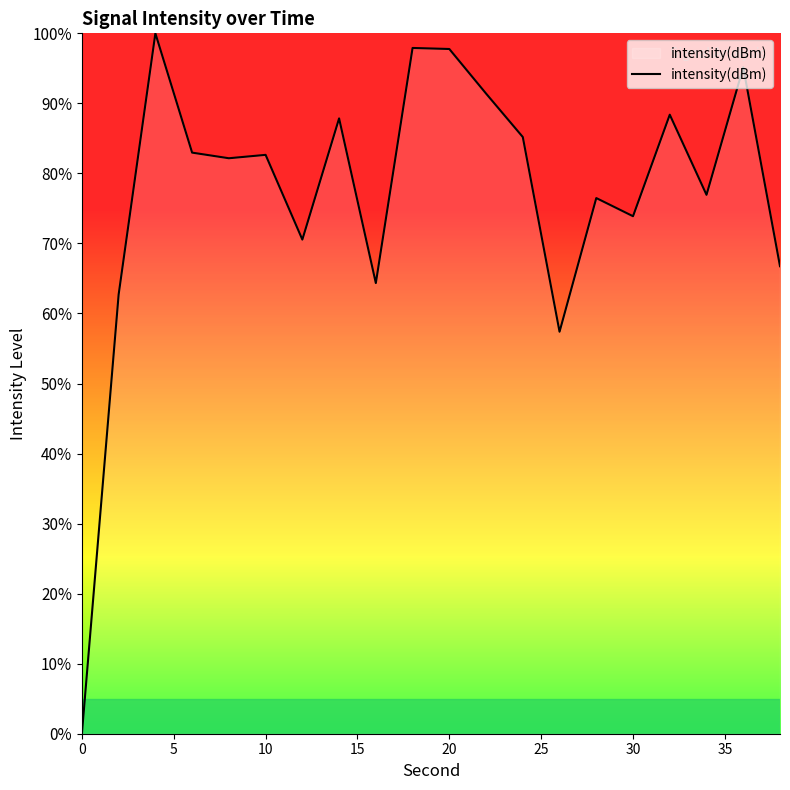

What is the difference between the maximum and minimum values?

100.0